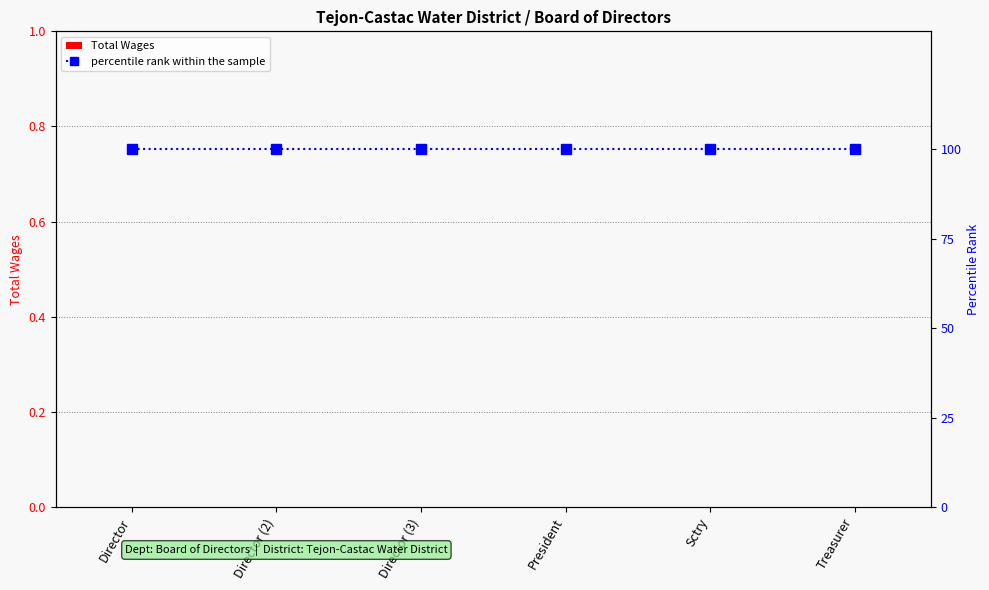

Rank the categories by percentile rank within the sample value from highest to lowest.

Director, Director (2), Director (3), President, Sctry, Treasurer